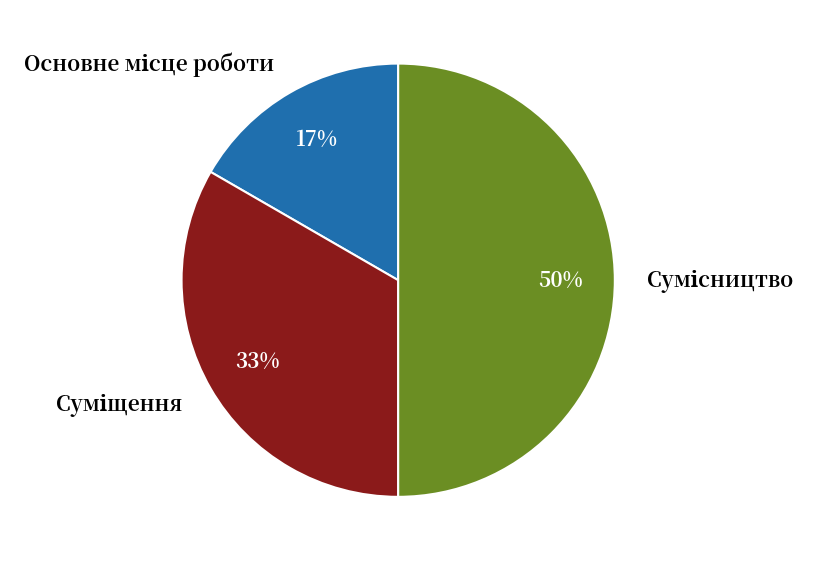

To the nearest percent, what is the average slice percentage?

33%